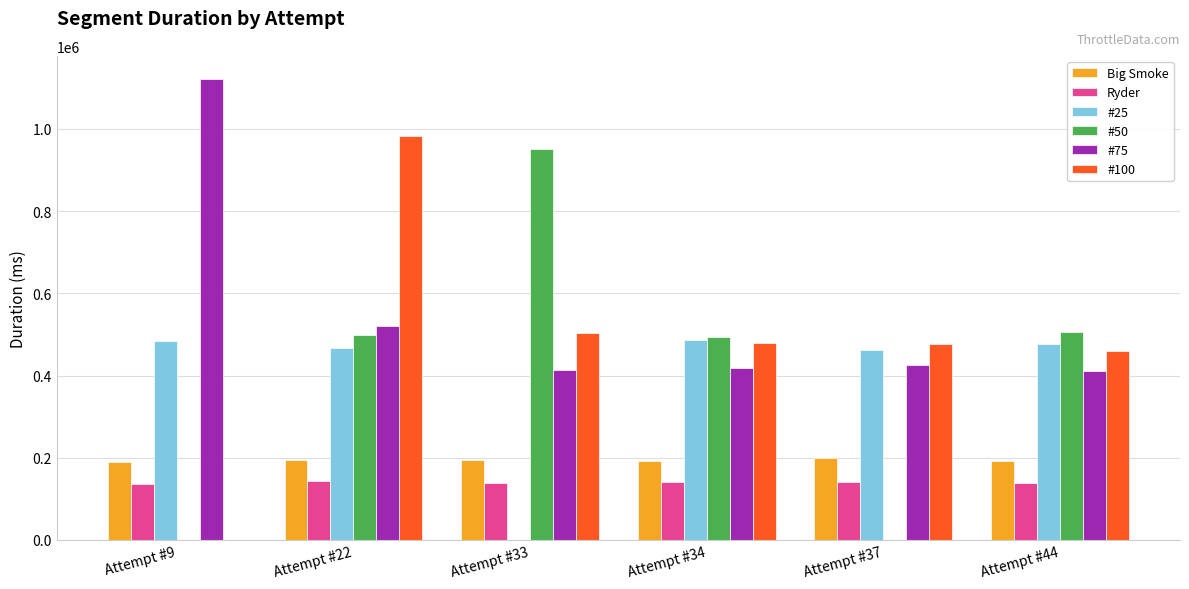

What is the total value across all series at Attempt #34?

2211926